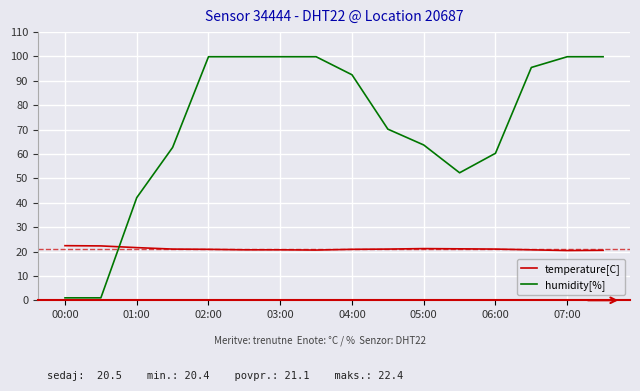

What is the highest value of the temperature[C] series?

22.4